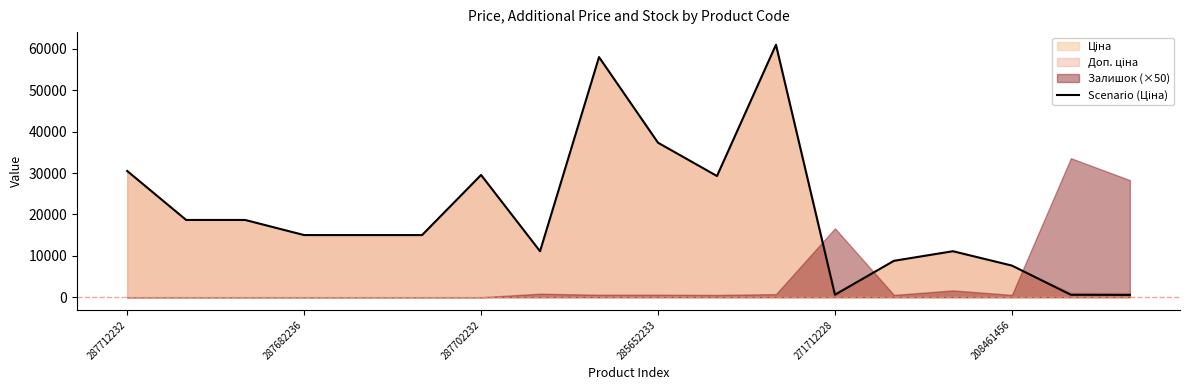

What is the maximum value shown in the chart?

61024.7